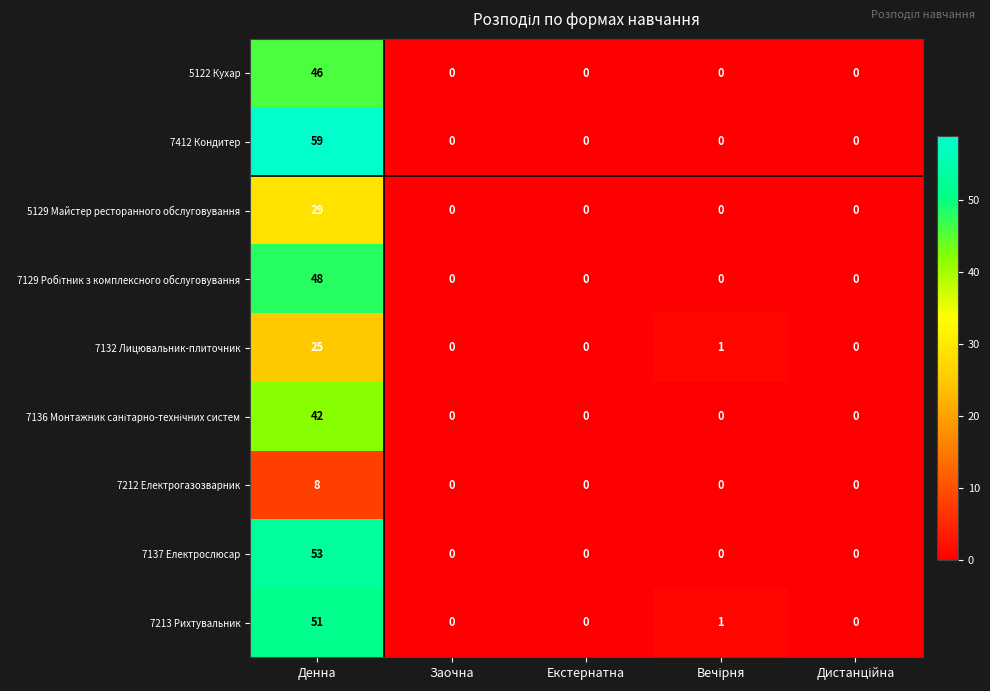

What is the sum of all 7137 Електрослюсар values?

53